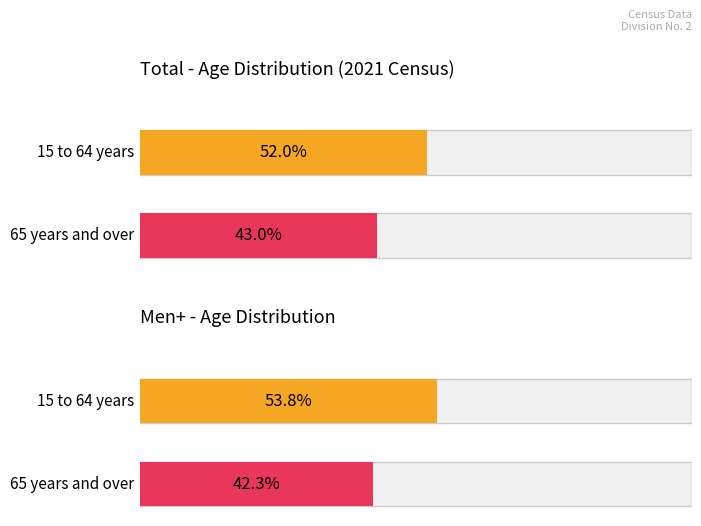

True or false: Maximum utilization has a value of 53.8 at 15 to 64 years.

True